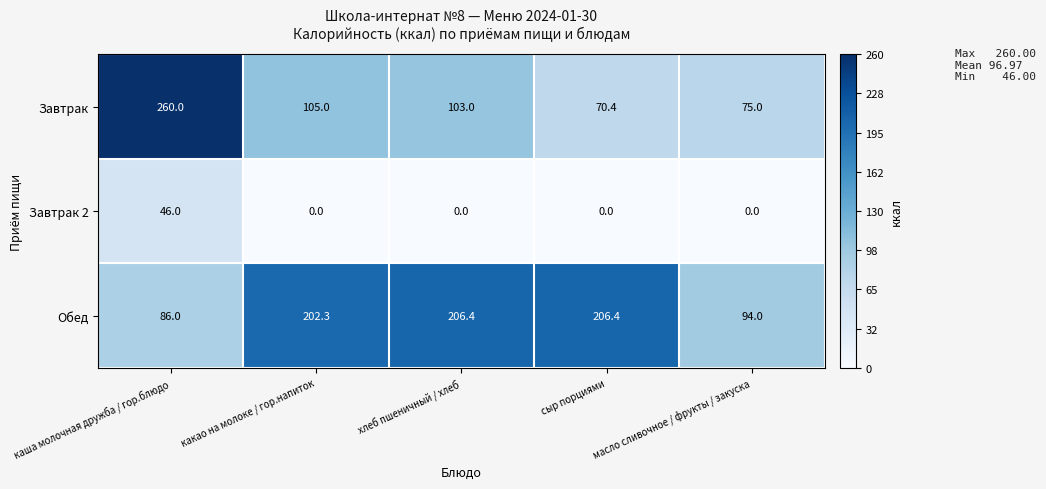

What is the difference between the highest and lowest values at каша молочная дружба / гор.блюдо?

214.0